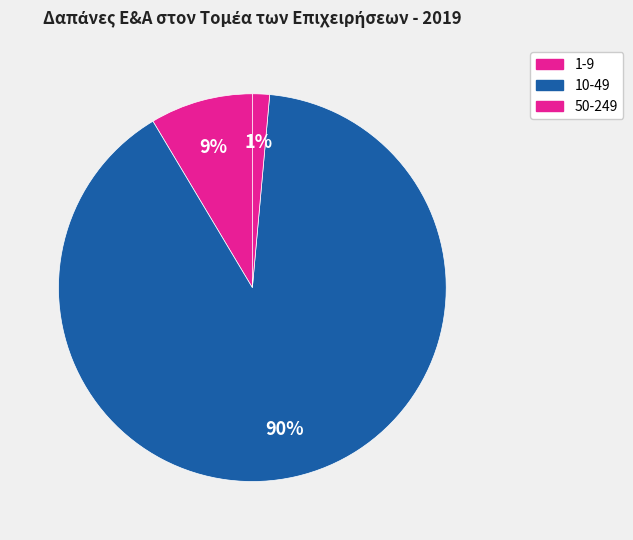

Which category has the biggest portion of the pie?

10-49